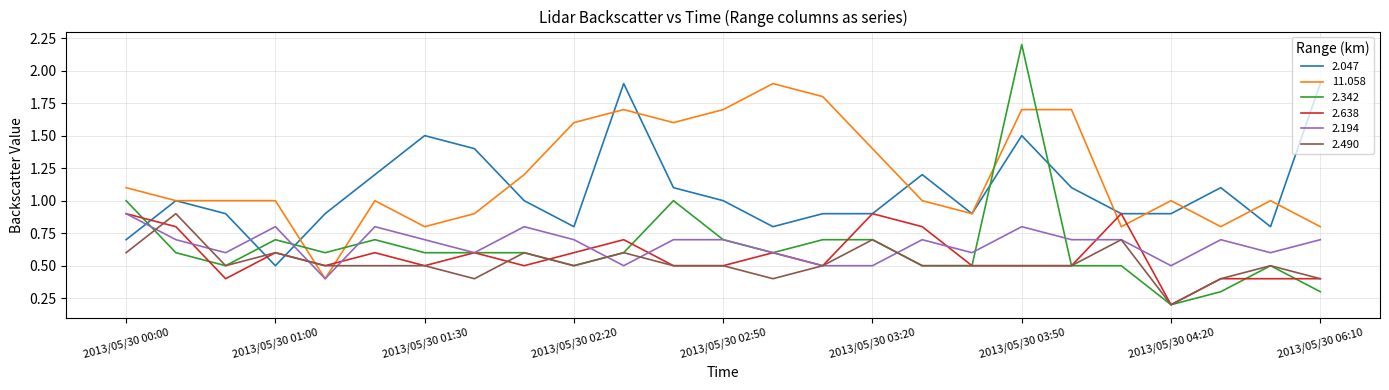

Which series has the largest total across all categories?

11.058